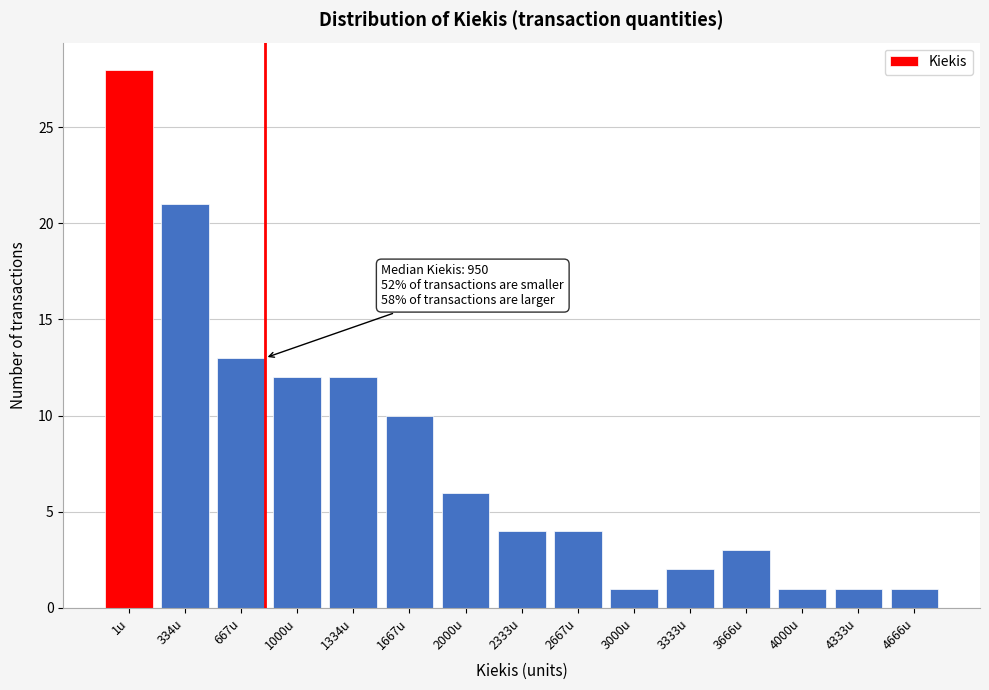

Reading right to left, transcribe all the data shown in this chart.

4666u=1	4333u=1	4000u=1	3666u=3	3333u=2	3000u=1	2667u=4	2333u=4	2000u=6	1667u=10	1334u=12	1000u=12	667u=13	334u=21	1u=28